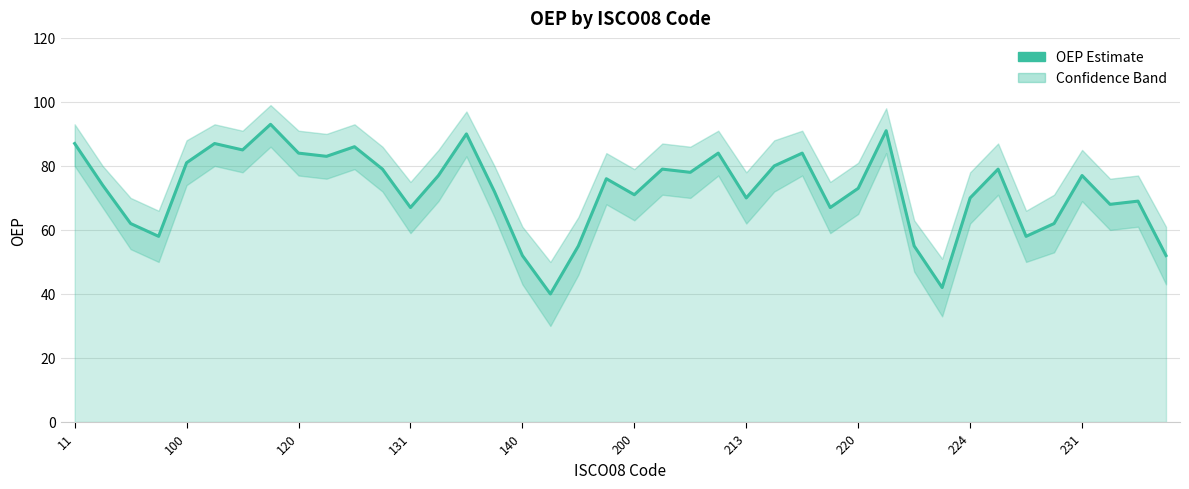

How many lines are shown in the chart?

1